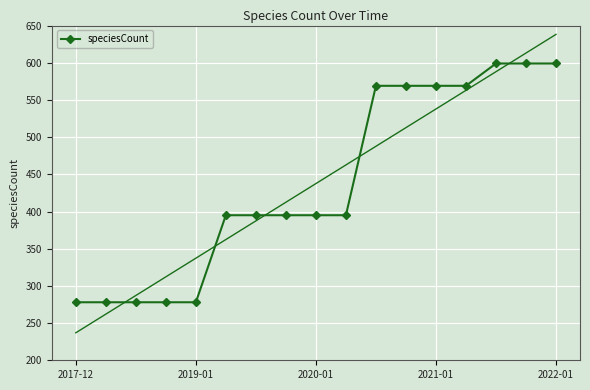

Reading left to right, transcribe all the data shown in this chart.

278	278	278	278	278	395	395	395	395	395	569	569	569	569	599	599	599